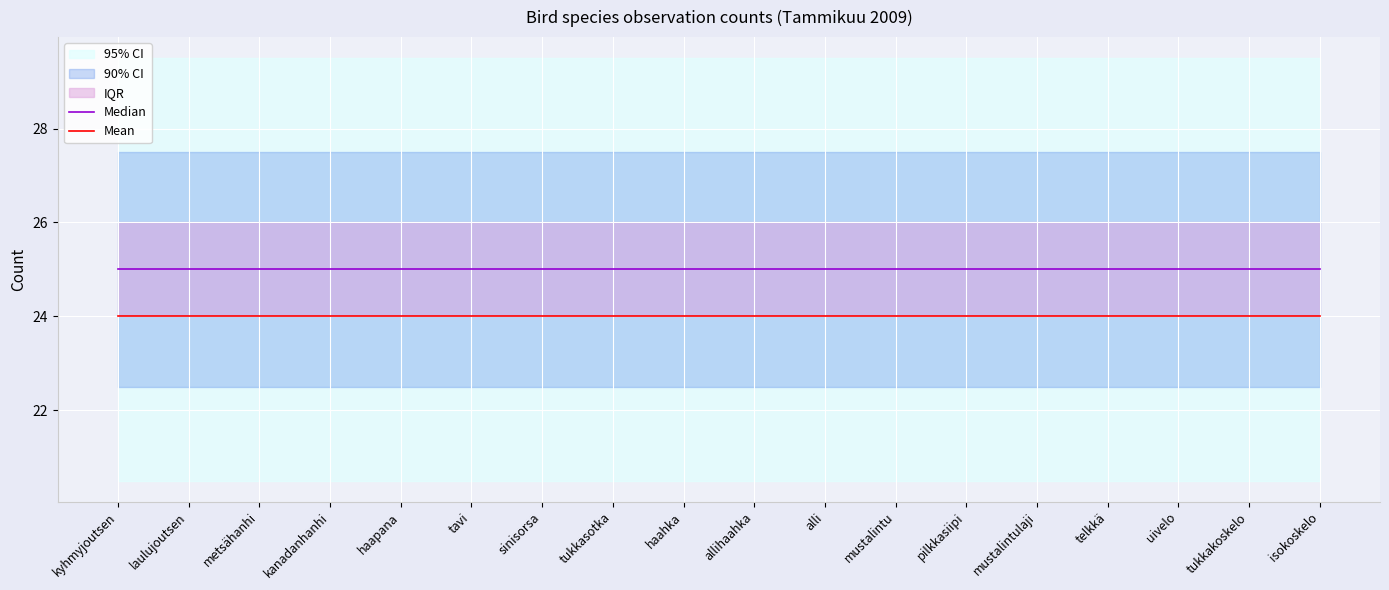

What is the difference between the highest and lowest values at mustalintu?

1